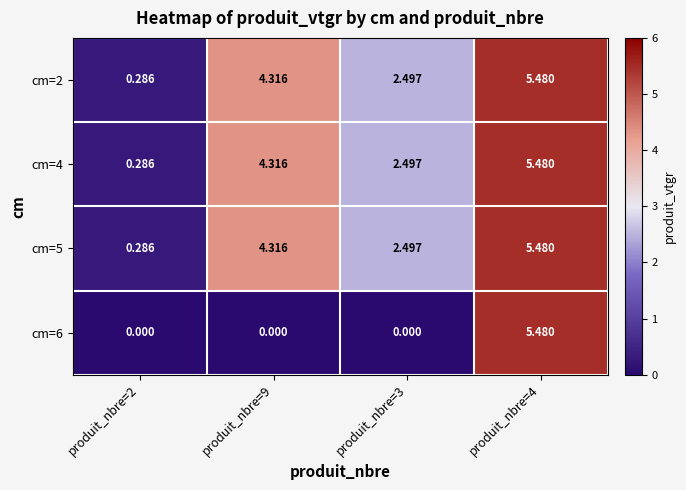

Is the value of cm=5 at produit_nbre=2 greater than the value of cm=6 at produit_nbre=4?

No